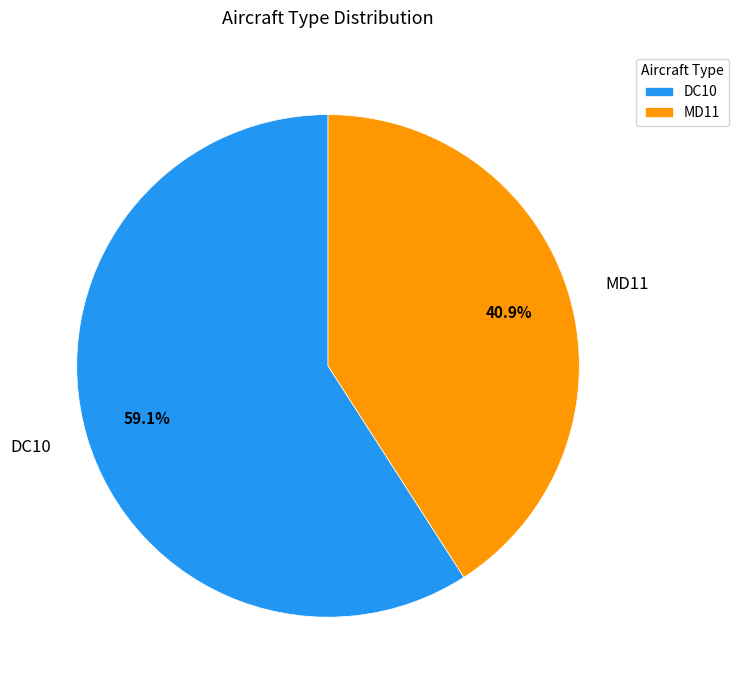

What is the smallest slice in the pie chart?

MD11